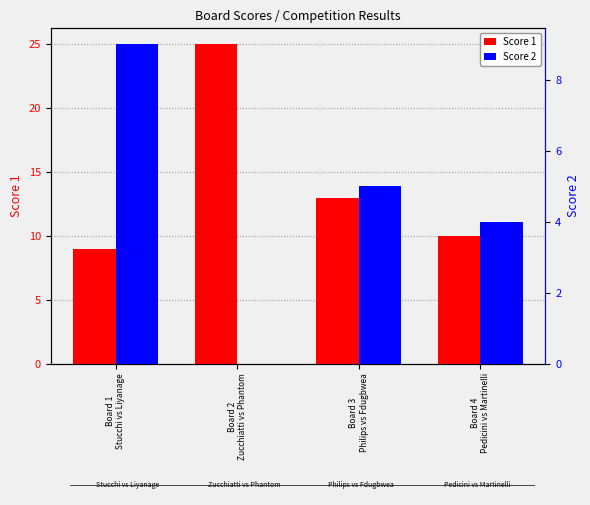

How many bars are there in each group?

2